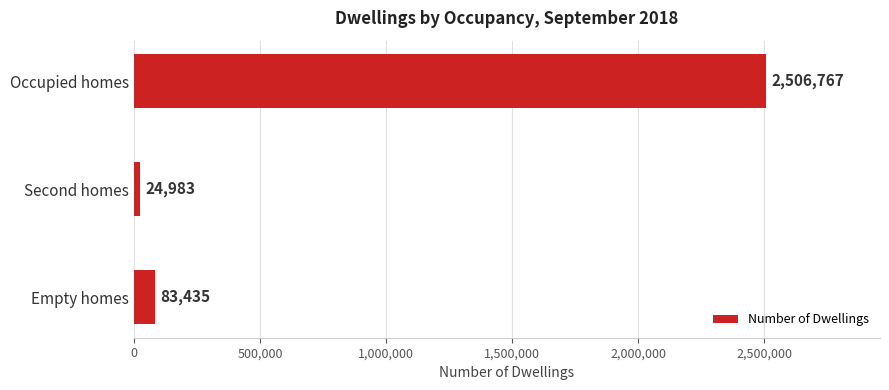

True or false: the data shows 24983 at Second homes.

True